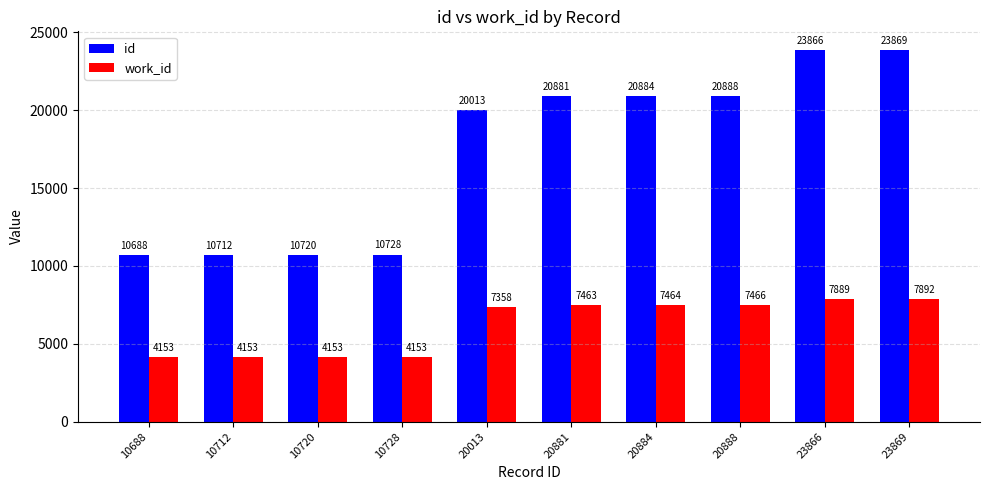

What is the average value of the id series?

17325